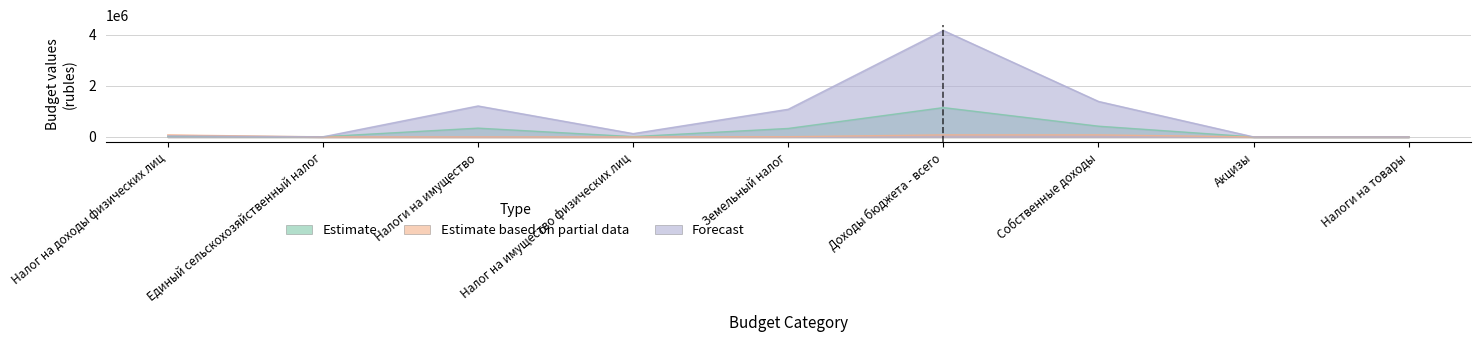

What is the maximum value shown in the chart?

4163844.7